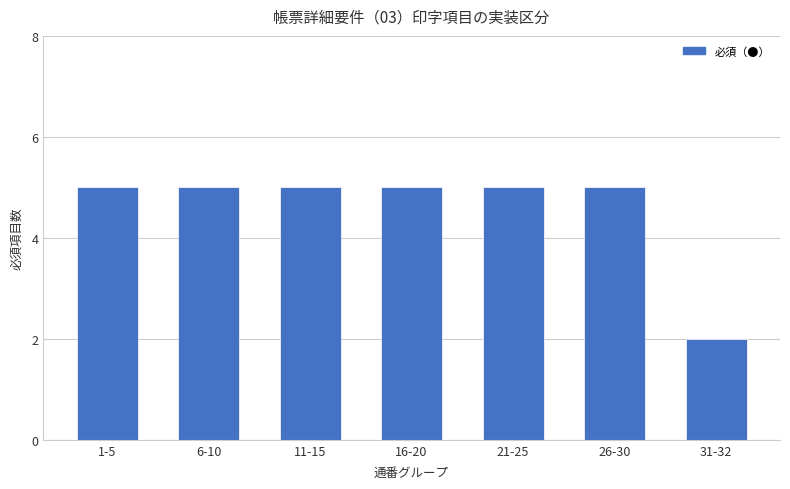

True or false: the data shows 1 at 11-15.

False